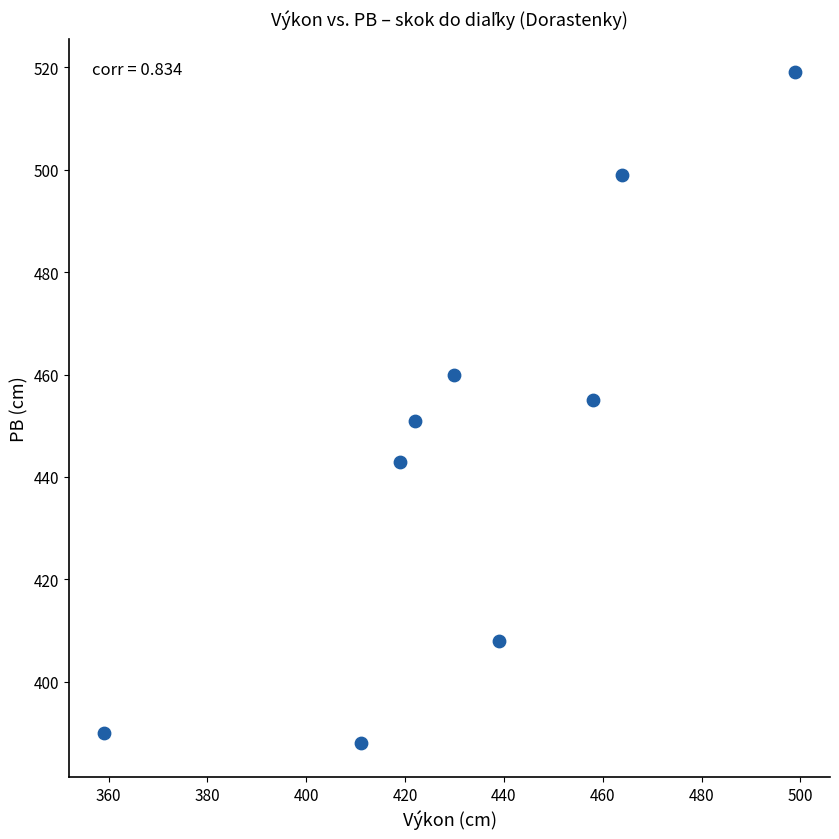

What is the range of X values (max minus min)?

140